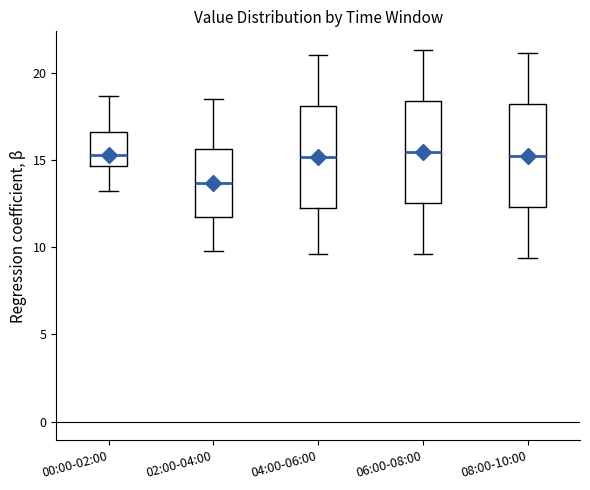

Reading left to right, read every box against the y-axis: the position of its median line, the range the box covers, and the ends of its whiskers. The values are not printed on the chart, so give them approximately, as read against the axis.

00:00-02:00: median 15.5, box 14.5 to 16.5, whiskers 13.0 to 18.5
02:00-04:00: median 13.5, box 12.0 to 15.5, whiskers 10.0 to 18.5
04:00-06:00: median 15.0, box 12.0 to 18.0, whiskers 9.5 to 21.0
06:00-08:00: median 15.5, box 12.5 to 18.5, whiskers 9.5 to 21.5
08:00-10:00: median 15.5, box 12.5 to 18.0, whiskers 9.5 to 21.0